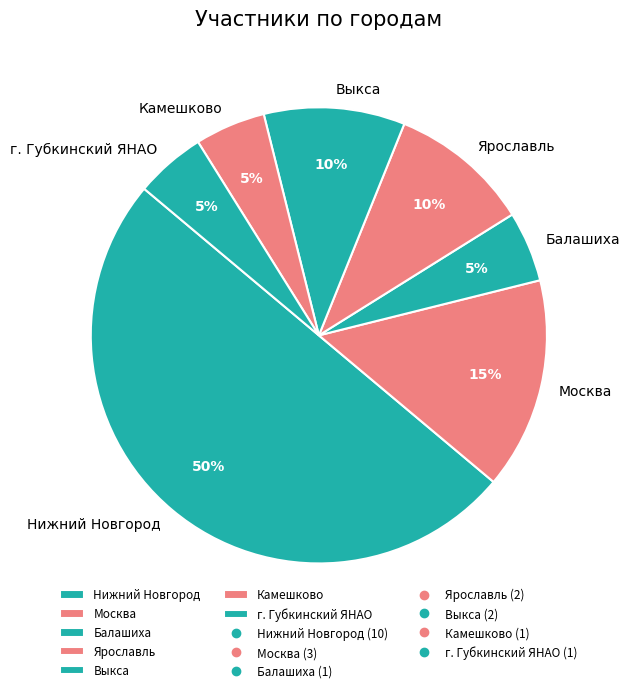

How many slices are in this pie chart?

7